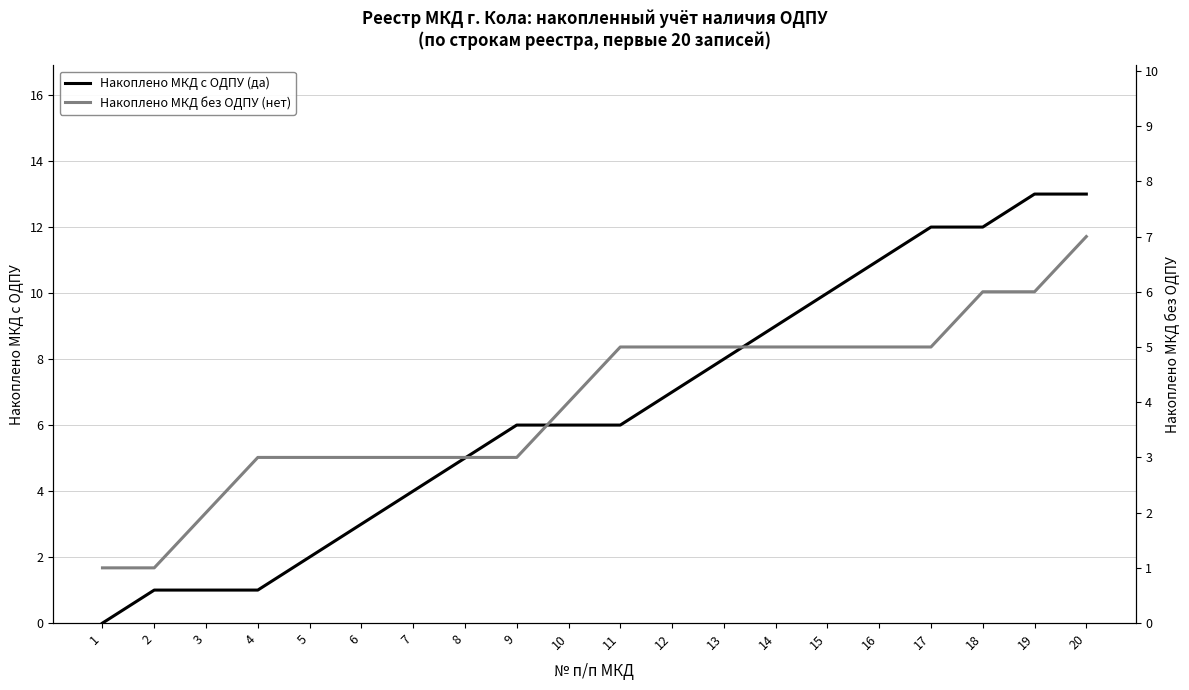

What is the difference between the maximum and minimum values in the Накоплено МКД без ОДПУ (нет) series?

6